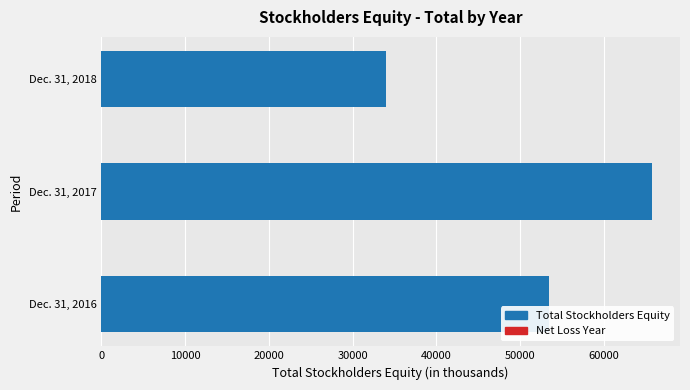

List the labels in order of value, largest first.

Dec. 31, 2017, Dec. 31, 2016, Dec. 31, 2018